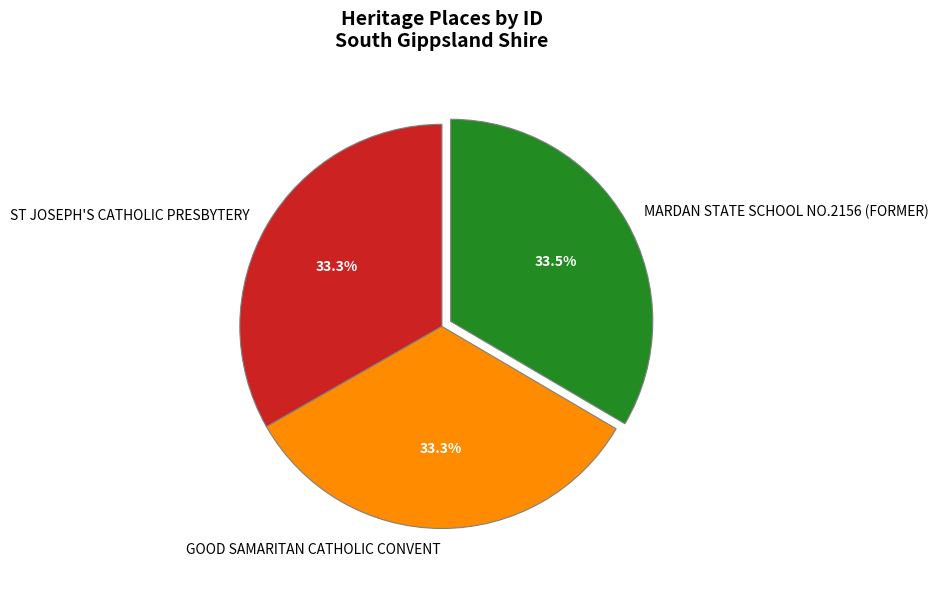

Approximately how many times larger is the value at GOOD SAMARITAN CATHOLIC CONVENT compared to ST JOSEPH'S CATHOLIC PRESBYTERY?

1.0